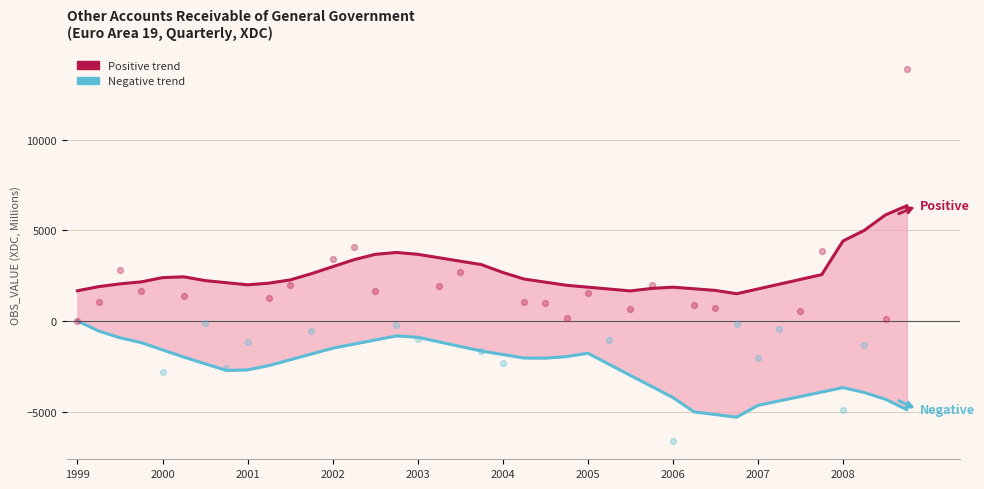

Is the value of Positive trend (Women) at 2001 greater than the value of Negative trend (Men) at 17?

Yes